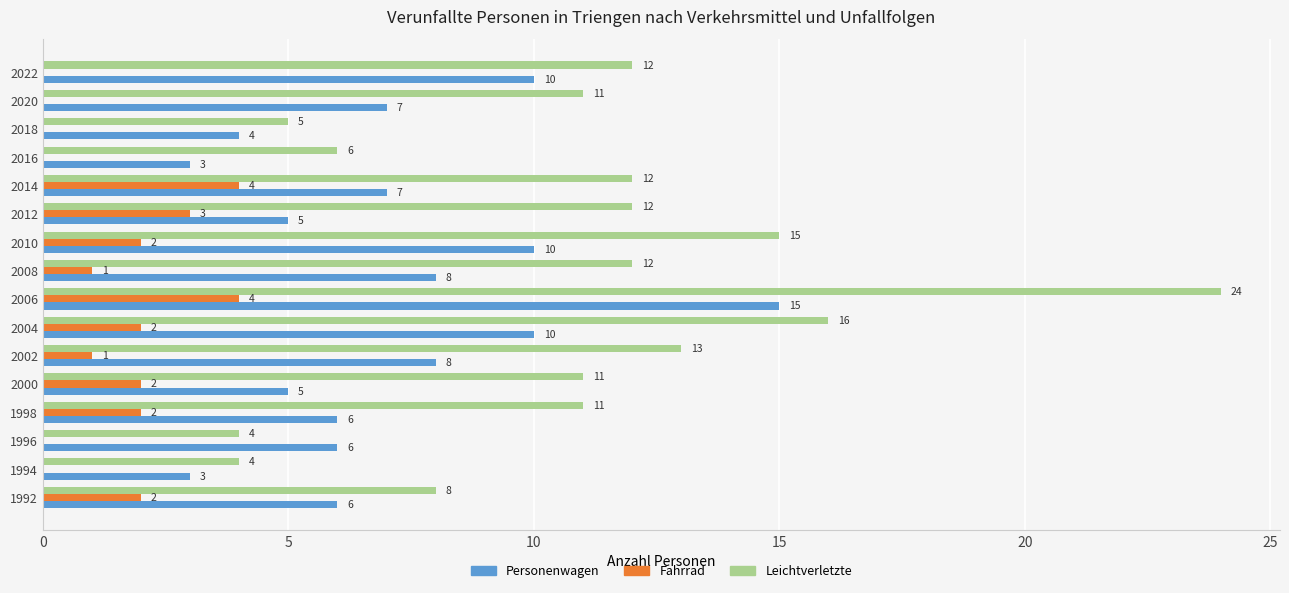

Which series has the widest spread of values?

Leichtverletzte